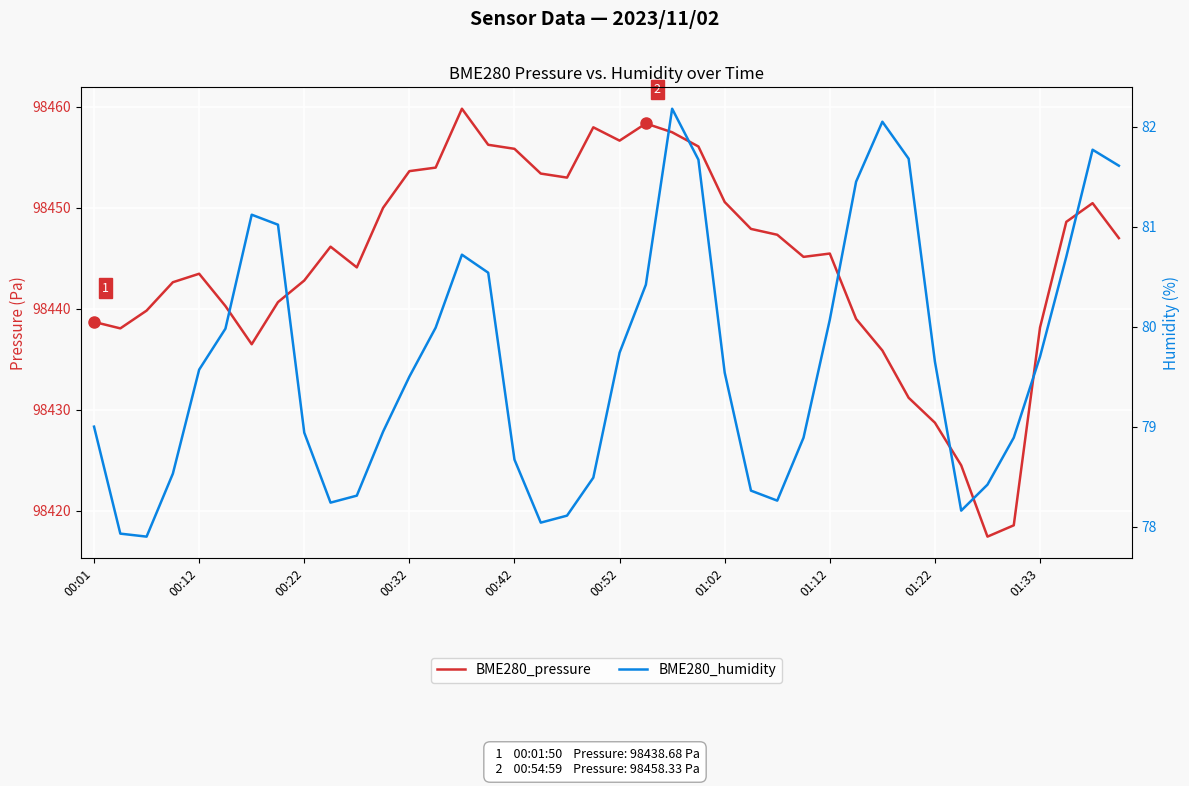

What position from the left is 17?

18